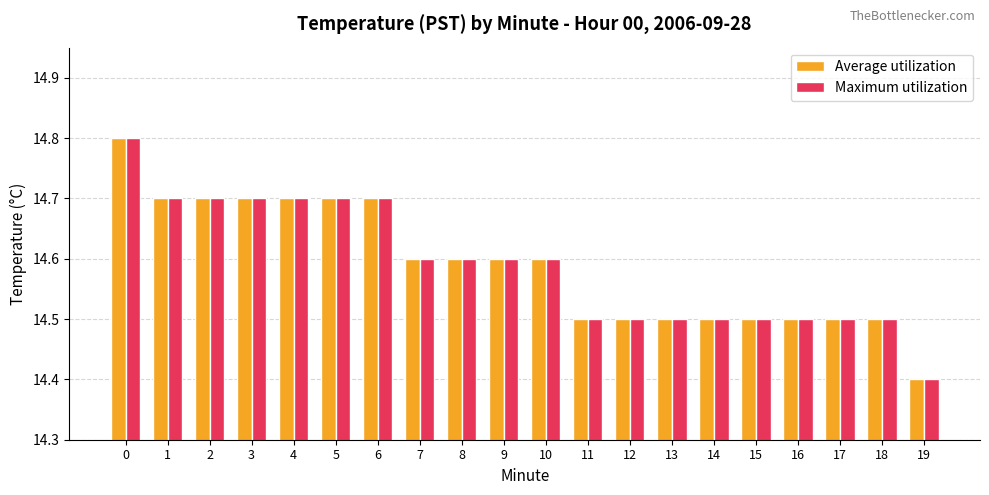

What is the maximum value for Maximum utilization?

14.8